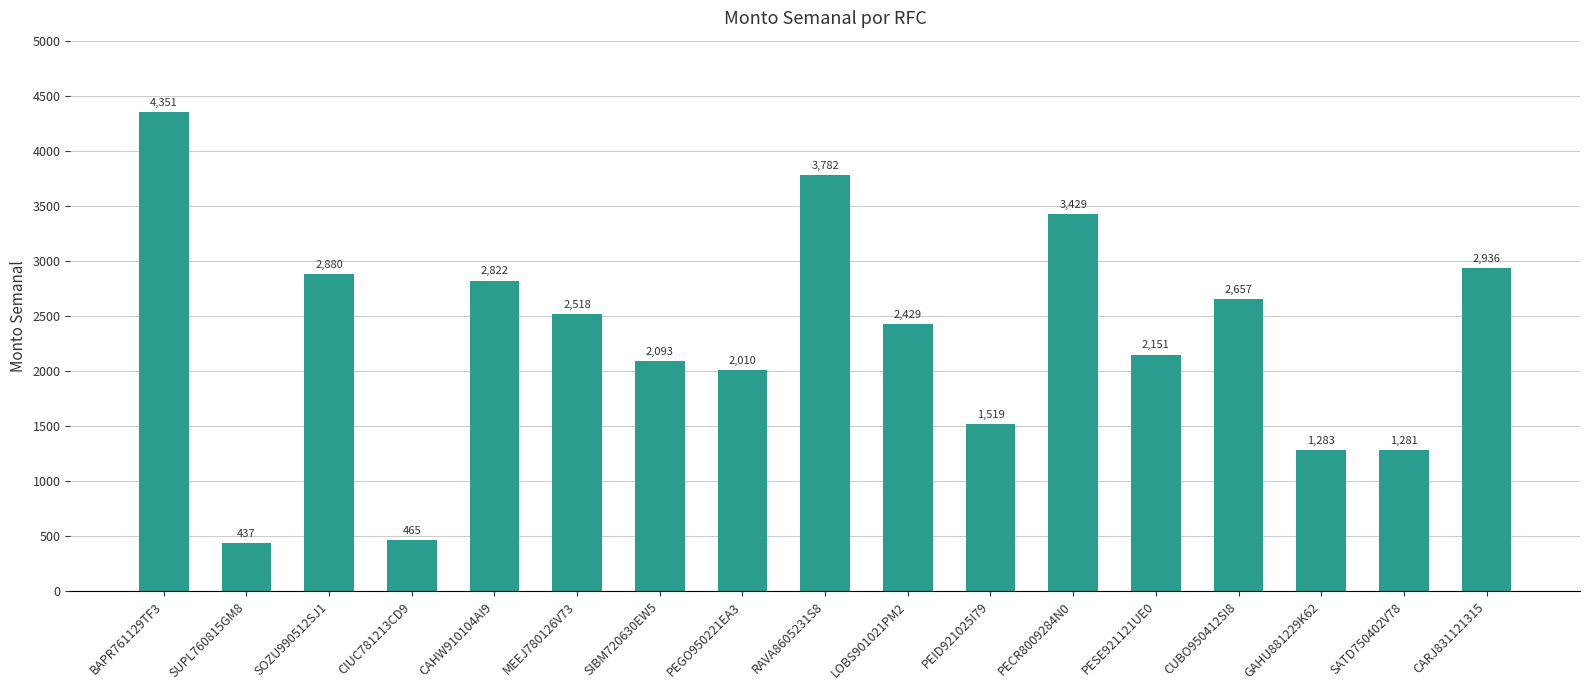

How many values are below 2428?

8